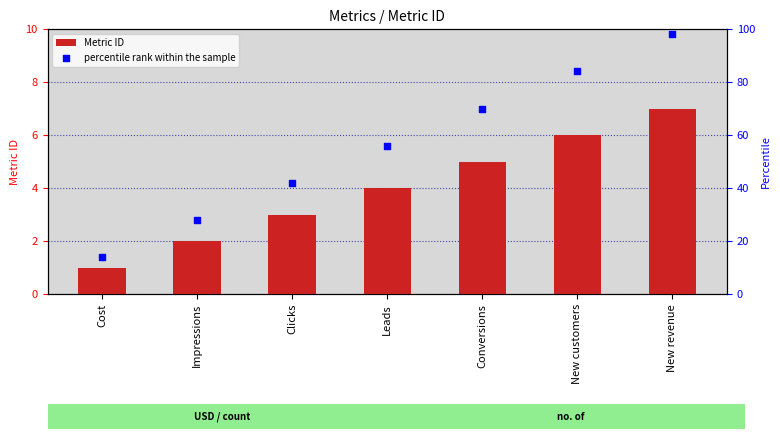

At how many categories does at least one series exceed 75?

2